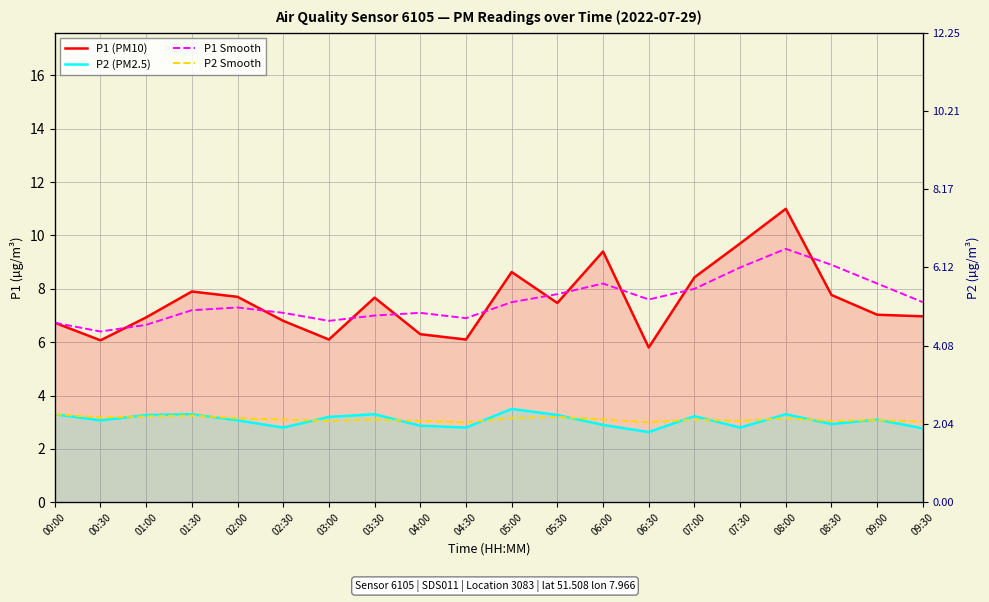

In P2 (PM2.5), how many points are higher than both neighbors (excluding endpoints)?

6